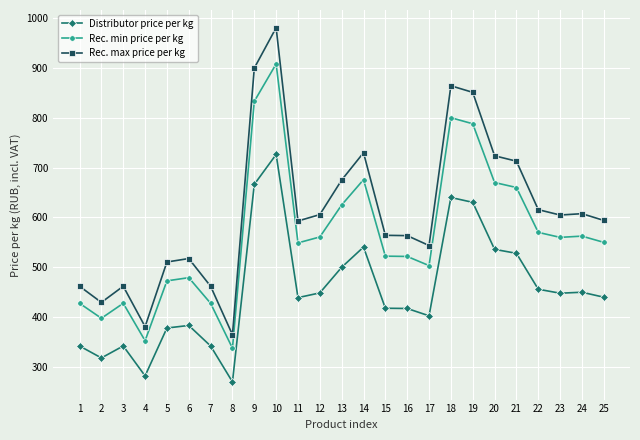

Is it true that Rec. min price per kg equals 1002.4 at 24?

False